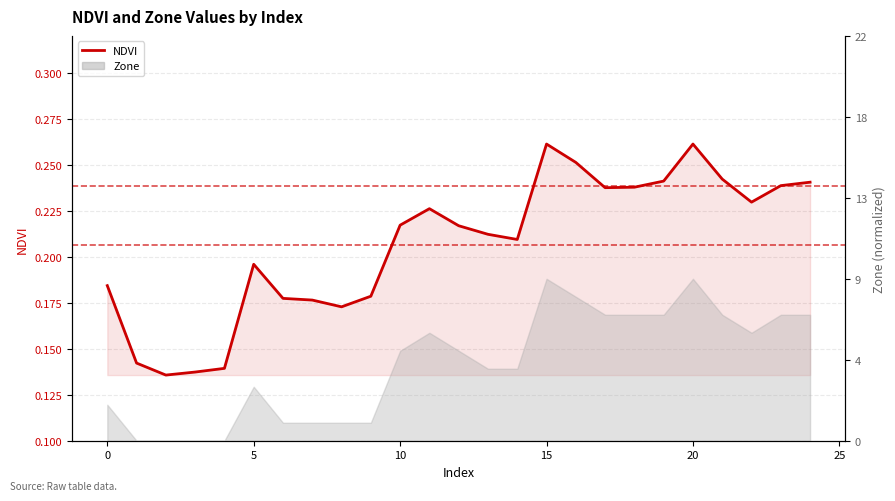

The chart shows a value of 0.2 at 18. True or false?

True